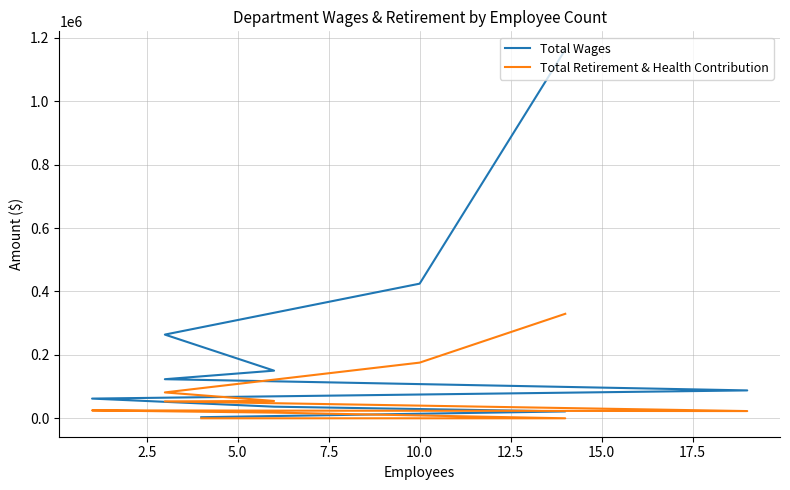

List the series in order of their overall mean, lowest first.

Total Retirement & Health Contribution, Total Wages